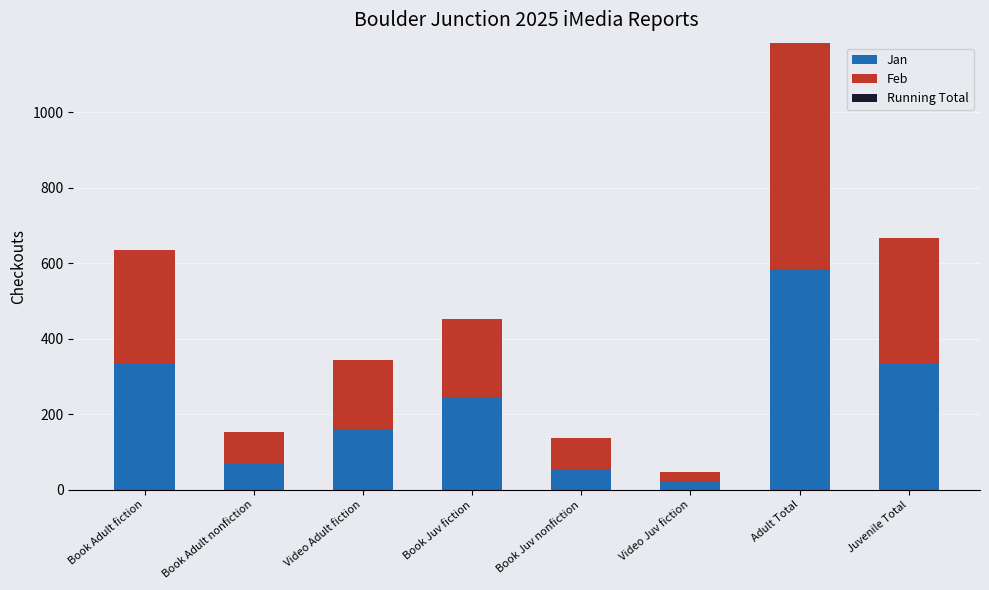

What is the sum of the Jan values at Book Adult fiction and Book Adult nonfiction?

401